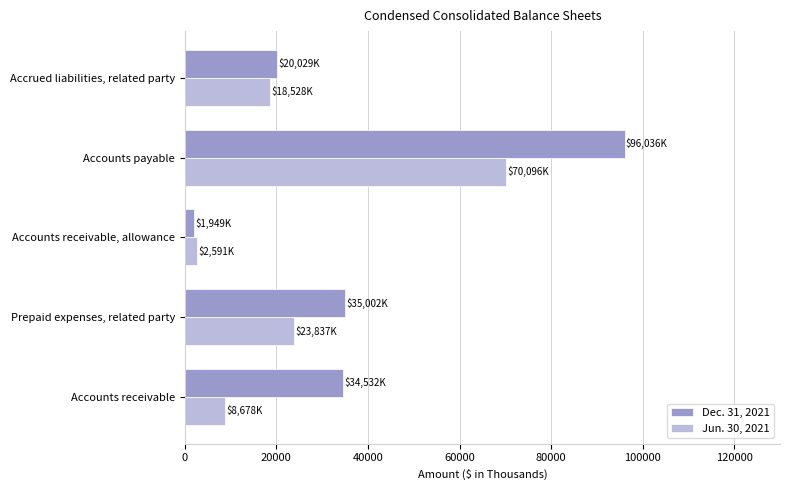

Which series has the largest range (max minus min)?

Dec. 31, 2021